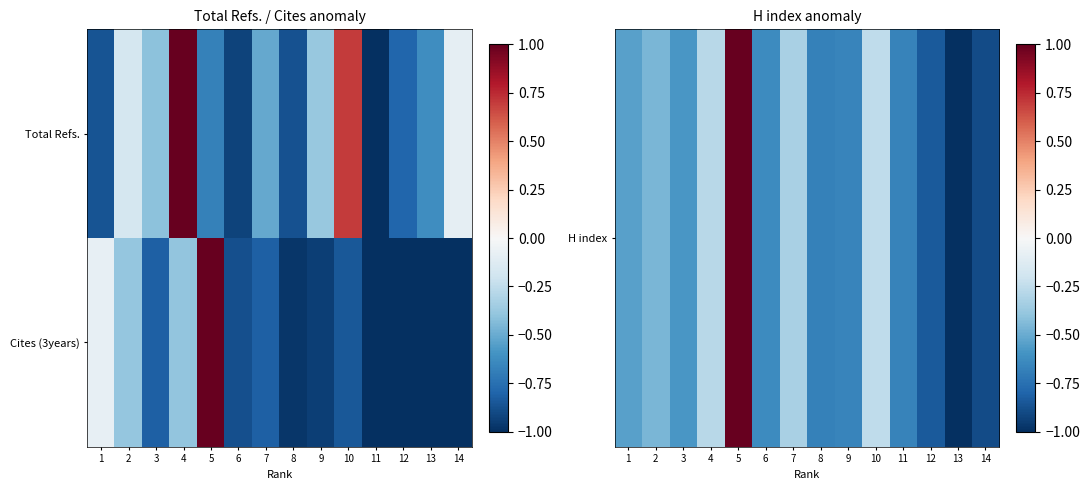

Between 10 and 7, which is larger?

10